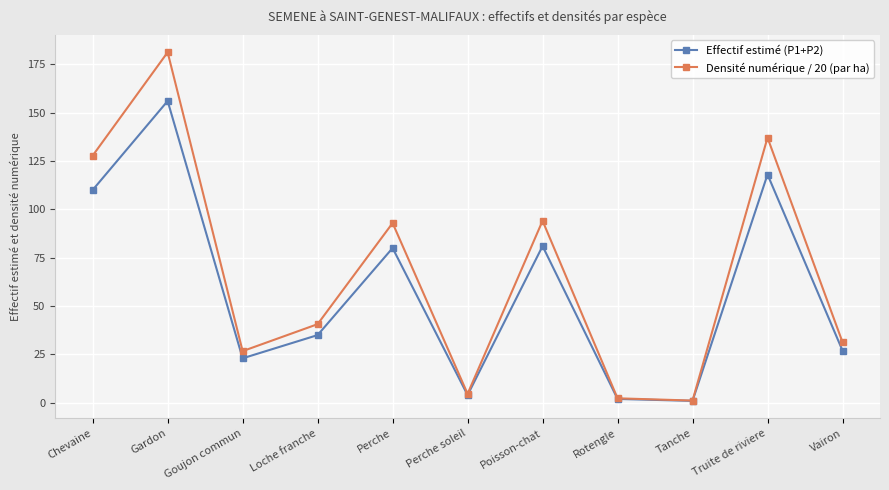

Which series has the largest range (max minus min)?

Densité numérique / 20 (par ha)